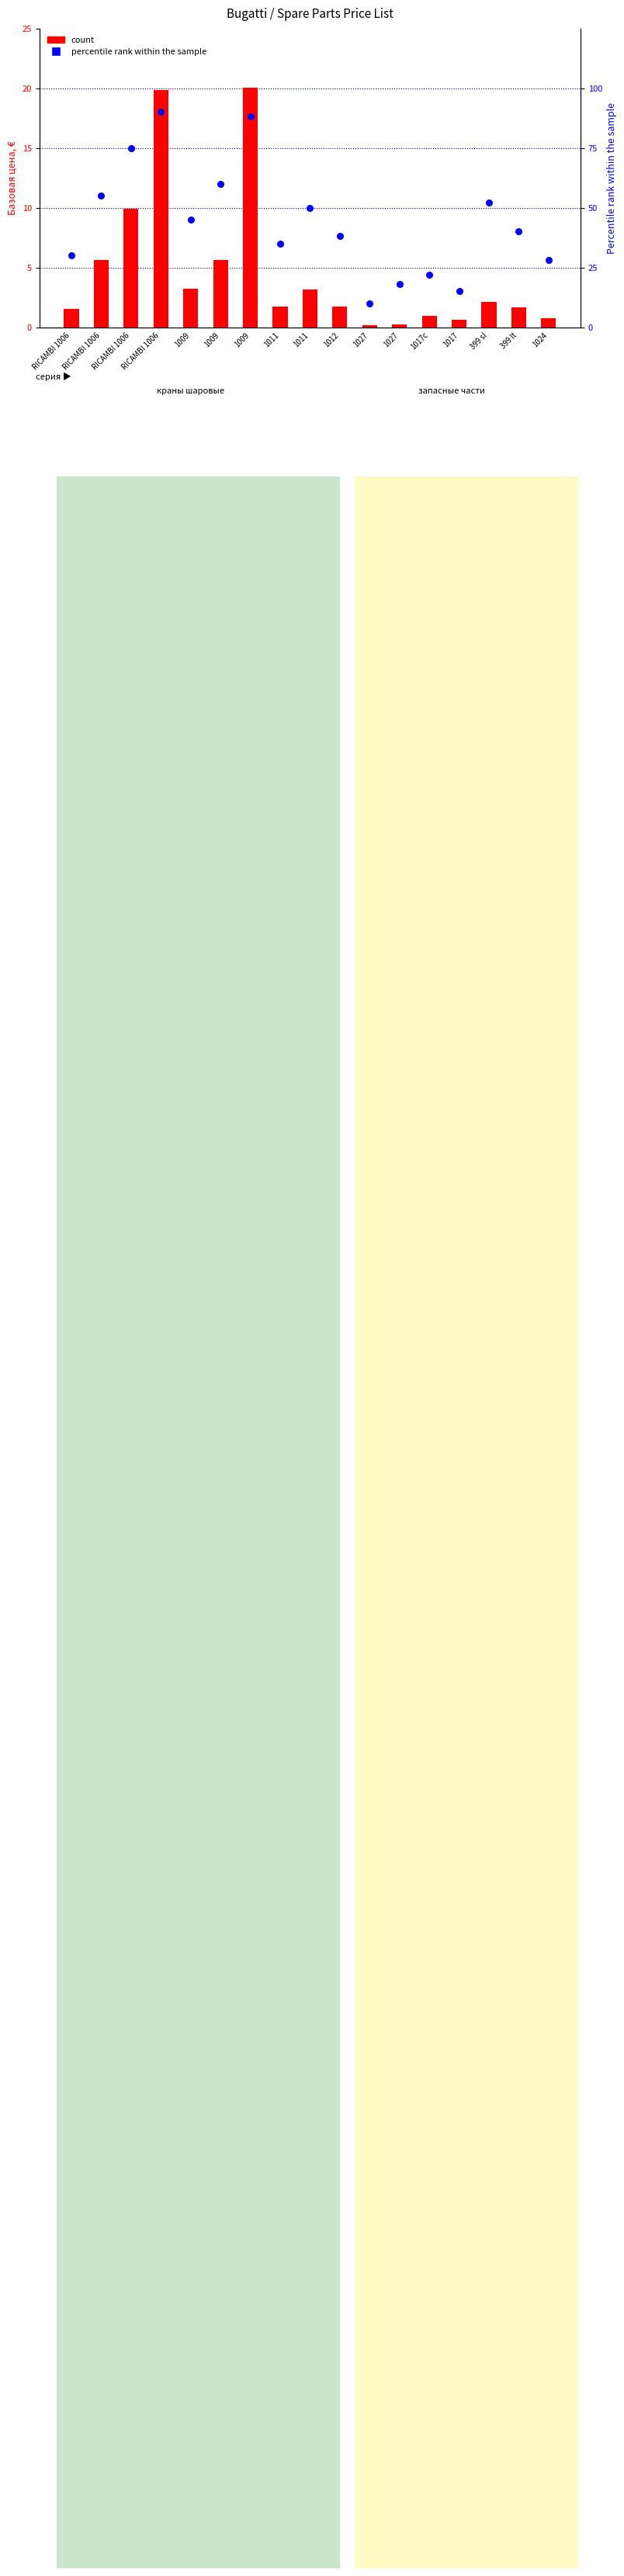

At how many categories does at least one series exceed 10?

2